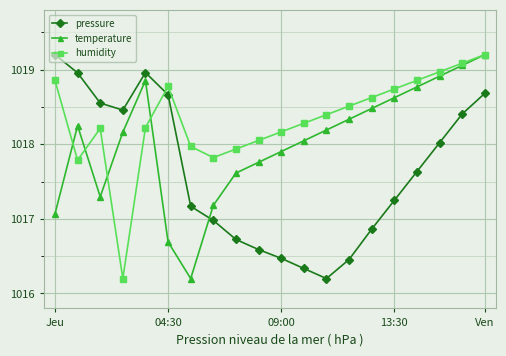

True or false: pressure and humidity intersect in this chart.

True